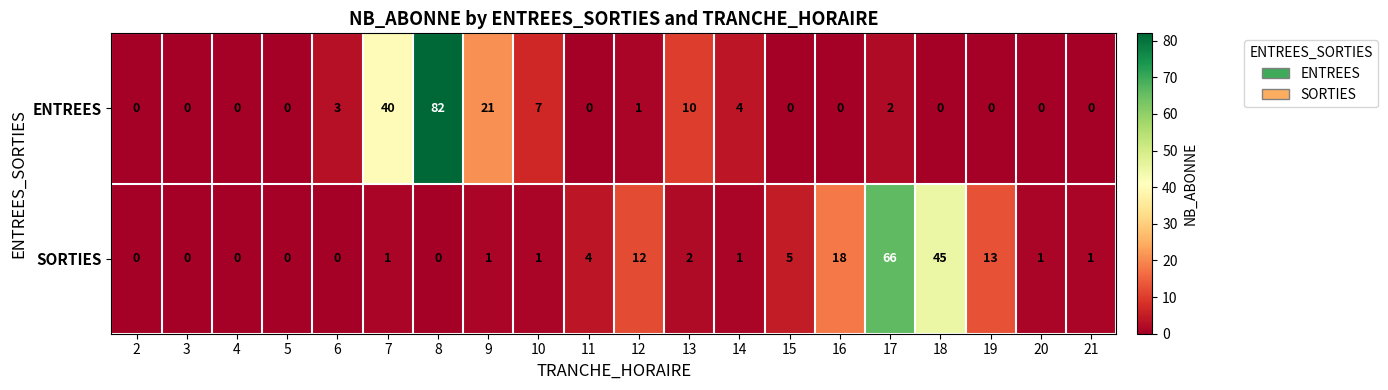

What is the total value across all series at 14?

5